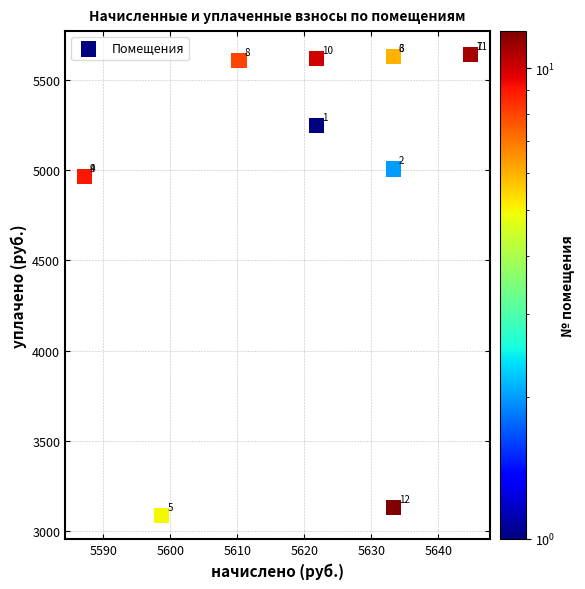

What Y value in the scatter plot is closest to 4363?

4966.4